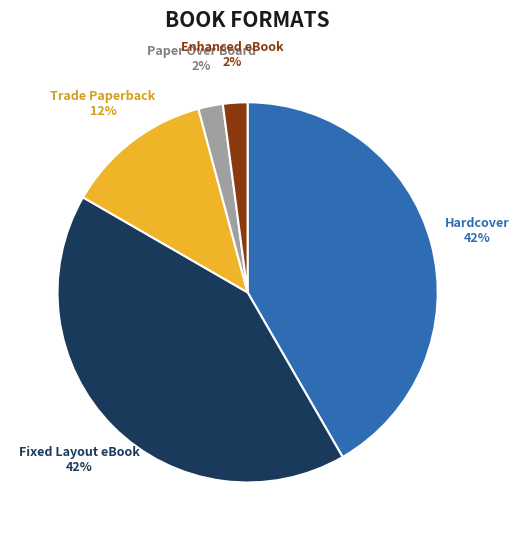

How many slices are in this pie chart?

5